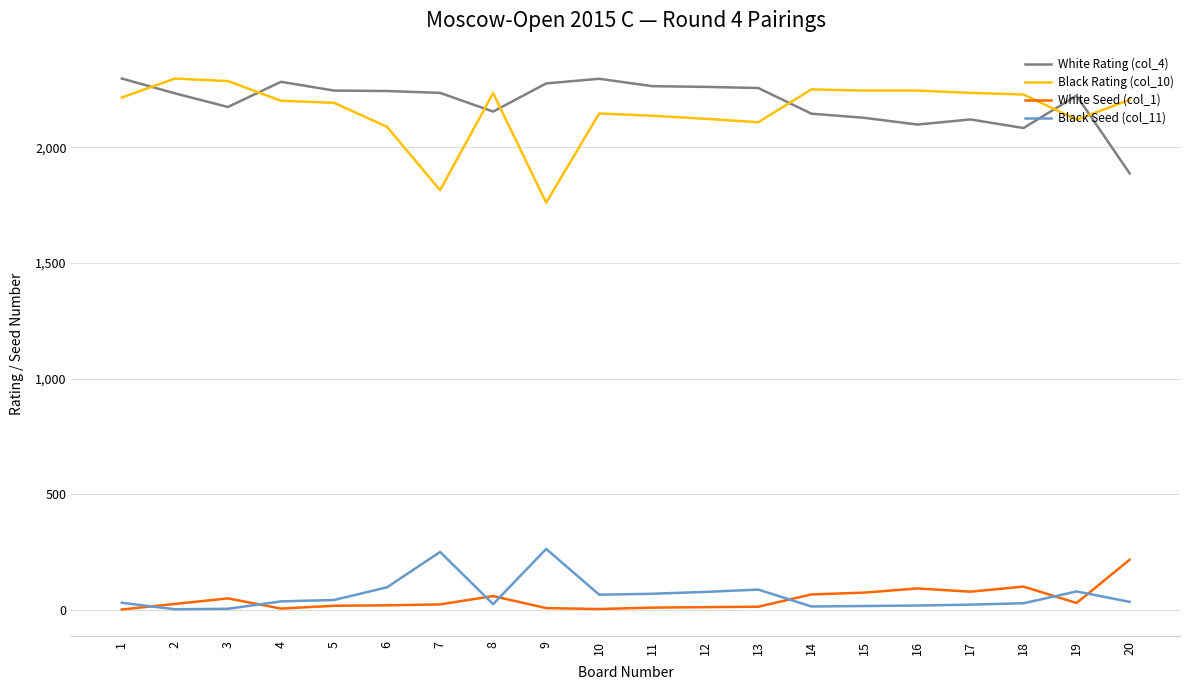

True or false: White Seed (col_1) and White Rating (col_4) cross at least once.

False